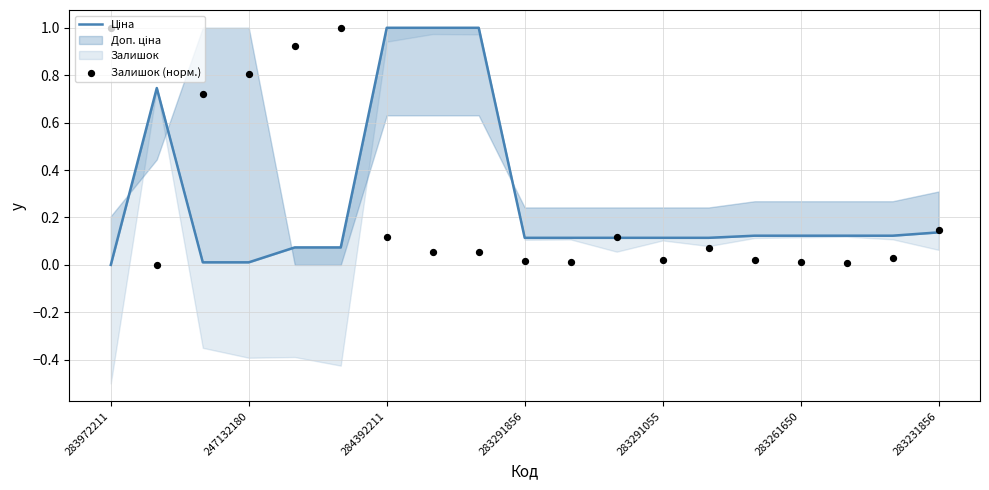

Which series has the largest Y range (max minus min)?

Ціна